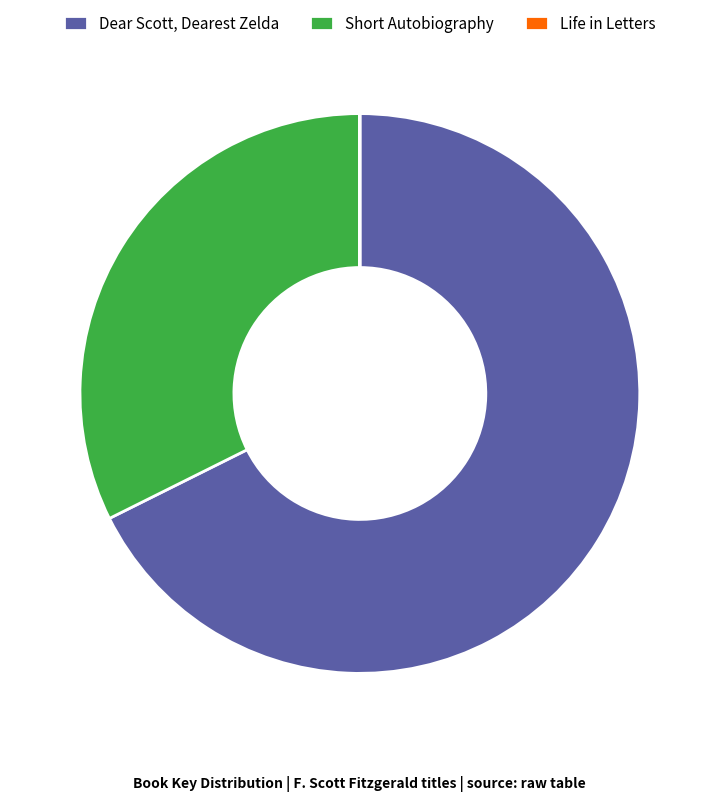

Does Dear Scott, Dearest Zelda account for over 50% of the chart?

Yes